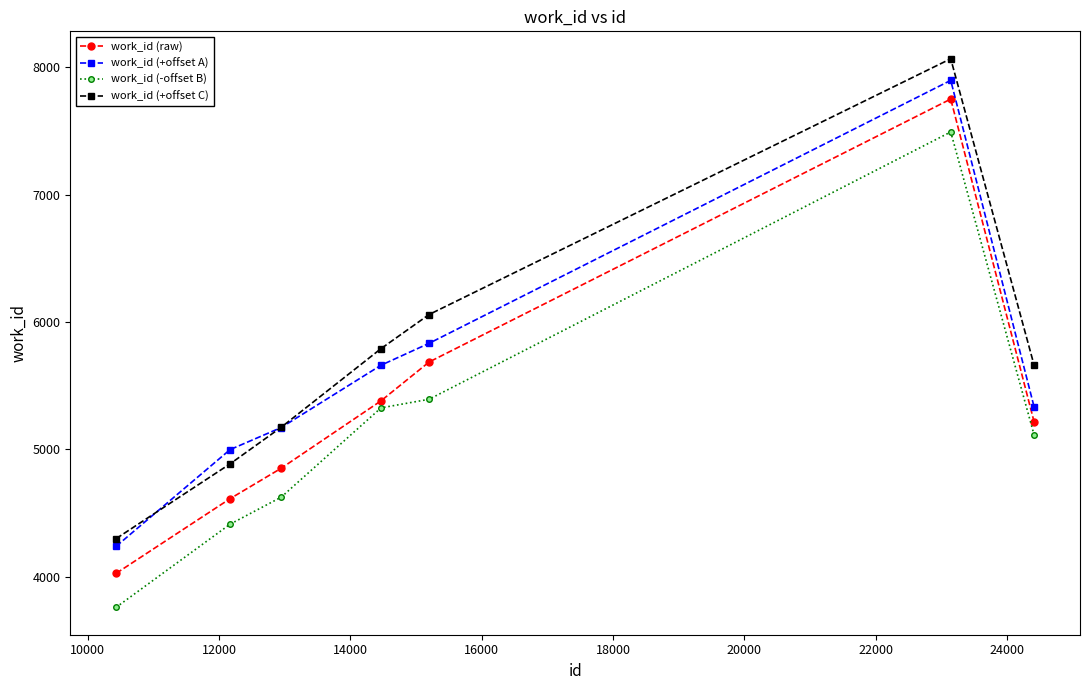

True or false: work_id (+offset A) and work_id (-offset B) cross at least once.

False